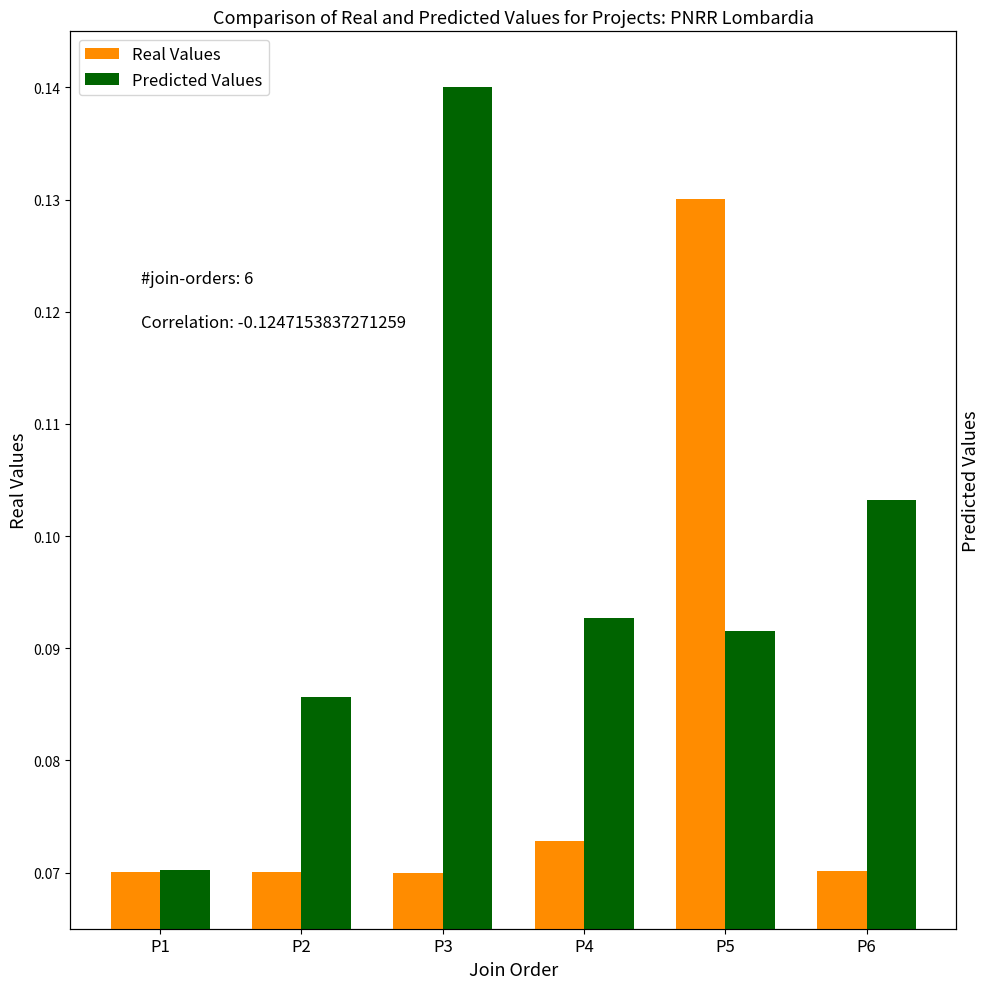

Between P6 and P3, which is larger?

P6